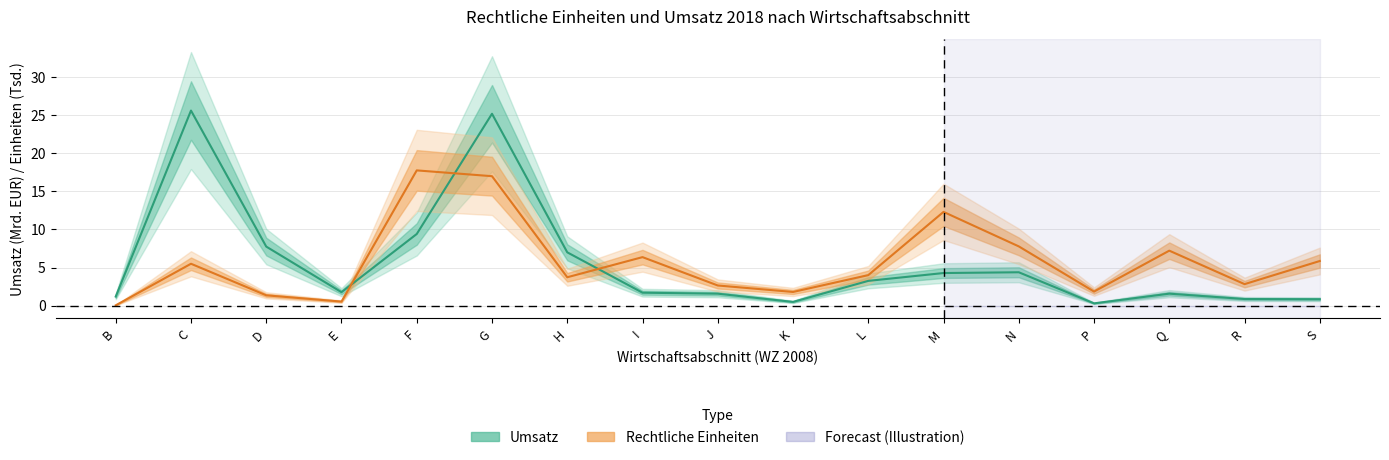

Which label corresponds to the largest value in the chart?

C